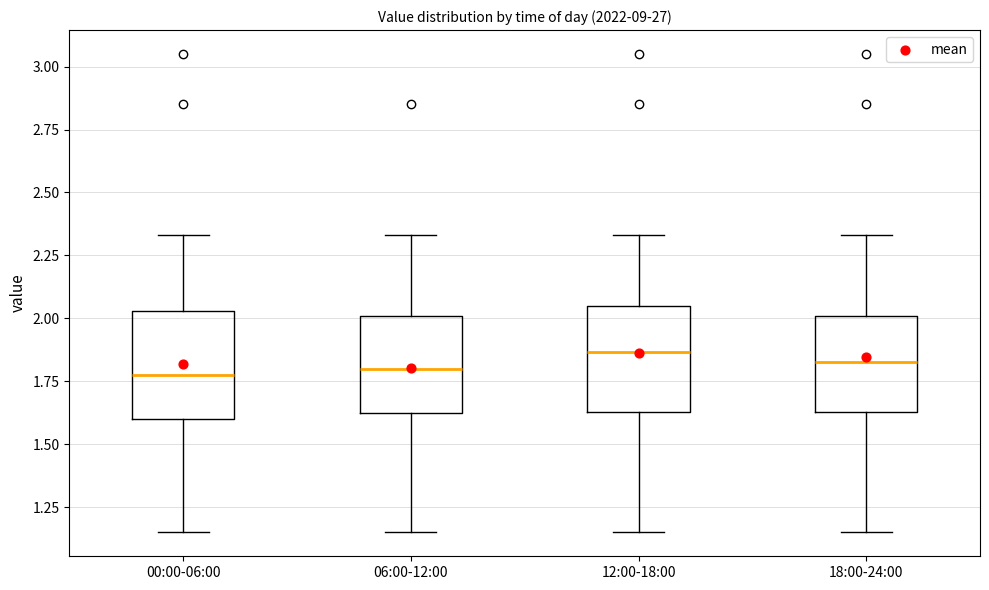

Reading left to right, transcribe this box plot: for each box, give where its median line is, the range the box spans, and where its two whiskers end, as read against the y-axis. The values are not printed on the chart, so give them approximately, as read against the axis.

00:00-06:00: median 1.80, box 1.60 to 2.05, whiskers 1.15 to 2.35
06:00-12:00: median 1.80, box 1.60 to 2.00, whiskers 1.15 to 2.35
12:00-18:00: median 1.85, box 1.65 to 2.05, whiskers 1.15 to 2.35
18:00-24:00: median 1.85, box 1.65 to 2.00, whiskers 1.15 to 2.35